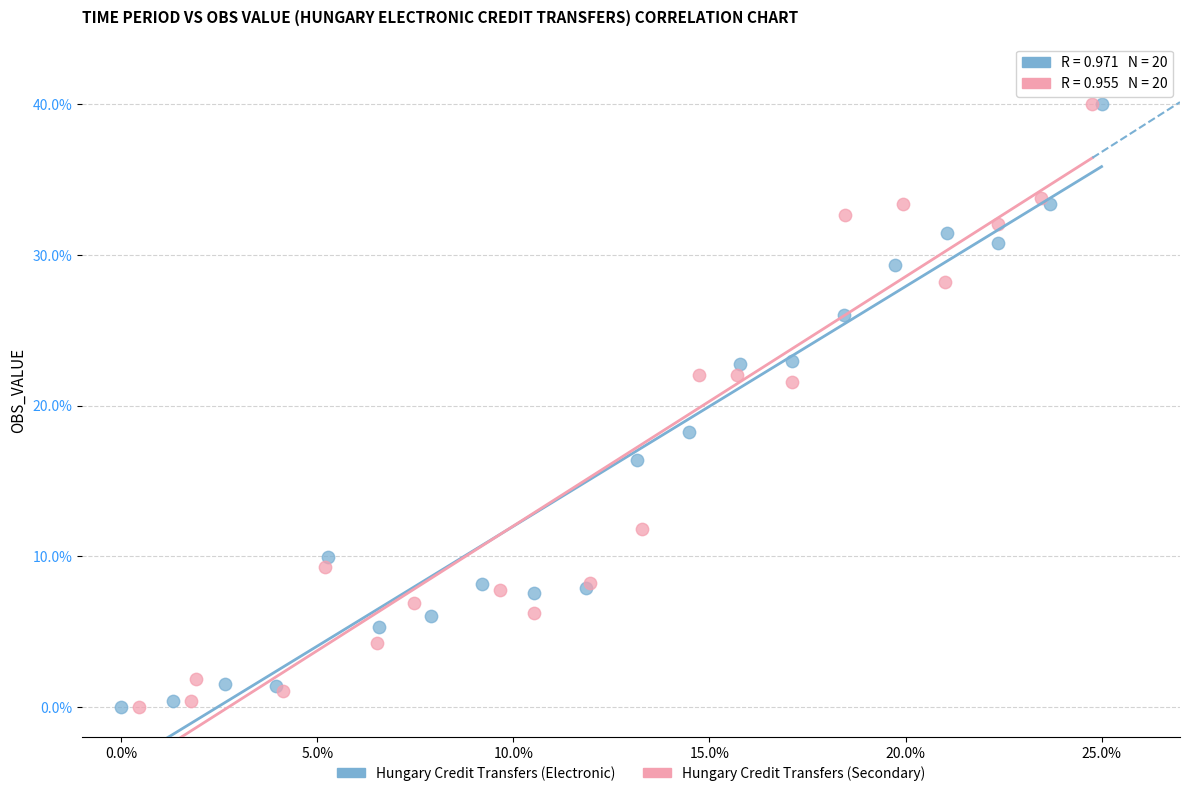

What are all the series names shown in the legend?

Hungary Credit Transfers (Electronic), Hungary Credit Transfers (Secondary)